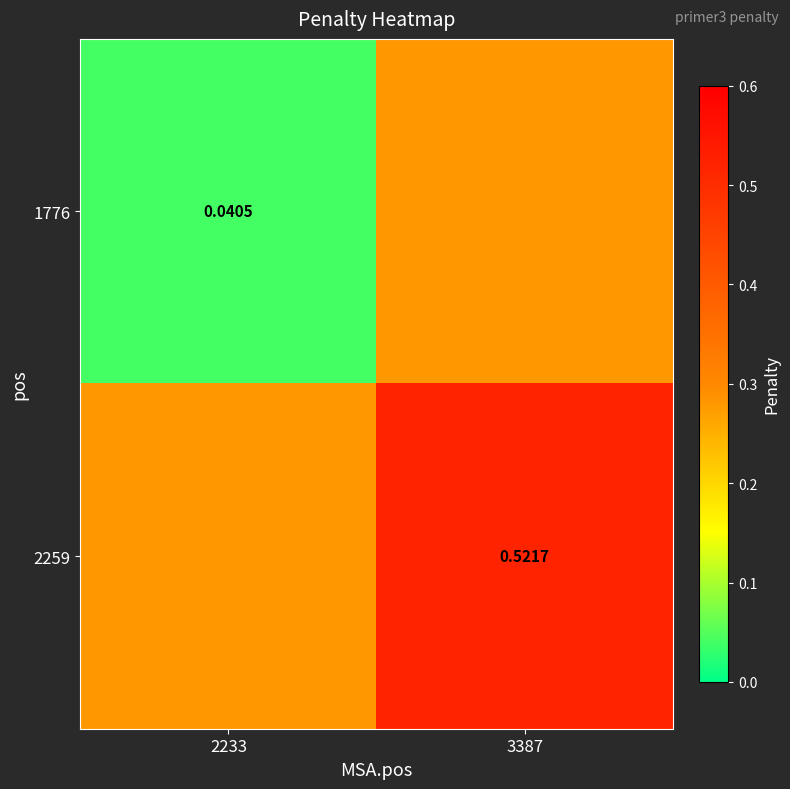

At which category is the sum across all series the highest?

3387